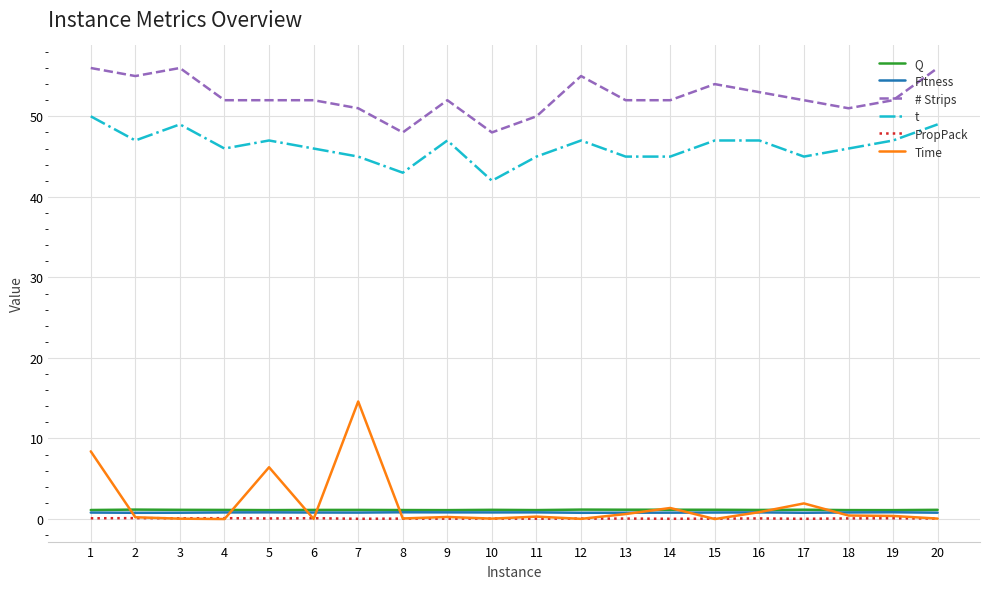

True or false: PropPack and Fitness intersect in this chart.

False